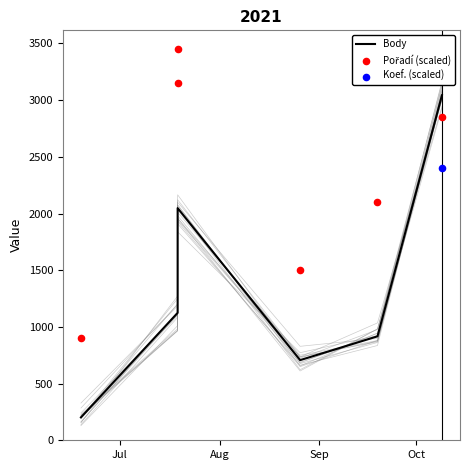

Which series has the widest spread of Y values?

Body